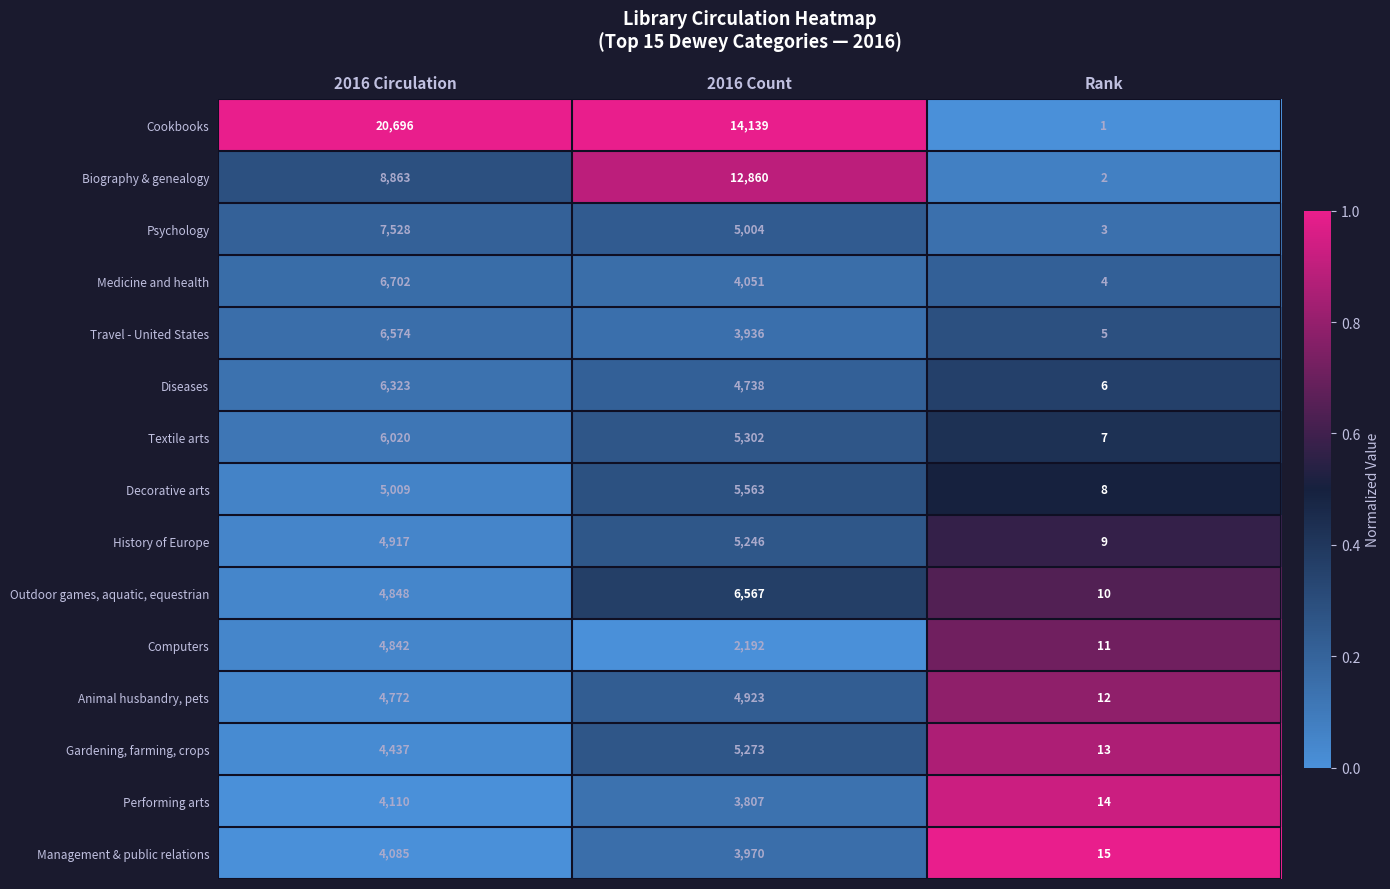

Is it true that Decorative arts equals 2890 at 2016 Count?

False